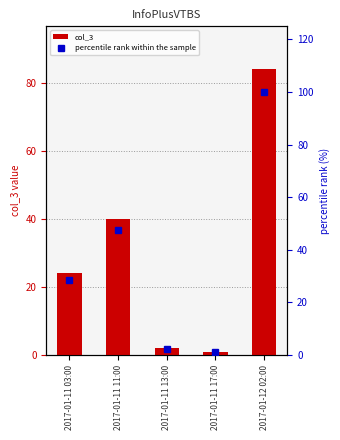

What is the label of the 4th bar from the left?

2017-01-11 17:00